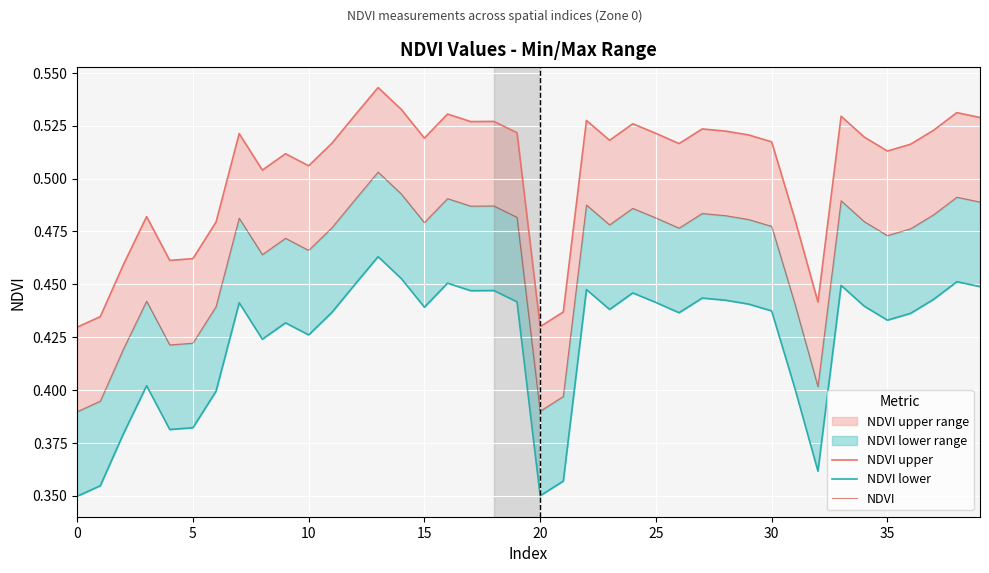

List the series in order of their peak value, highest first.

NDVI upper, NDVI, NDVI lower